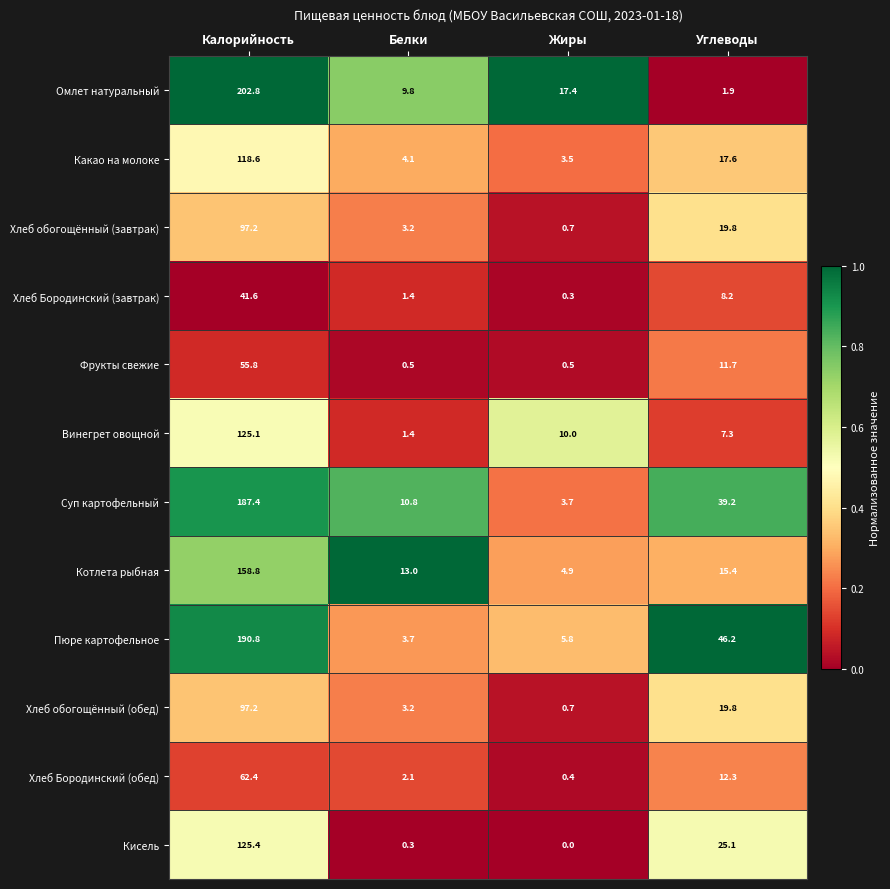

List the labels in order of Хлеб обогощённый (обед) value, smallest first.

Жиры, Белки, Углеводы, Калорийность